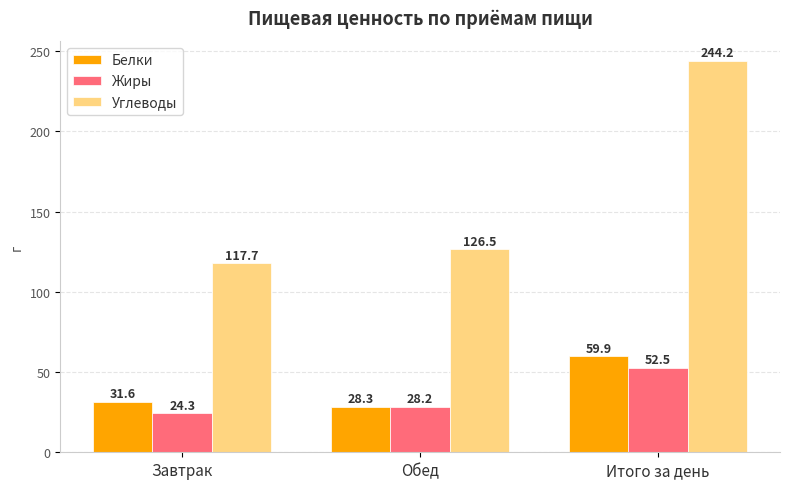

At which label is Белки closest to 44?

Завтрак